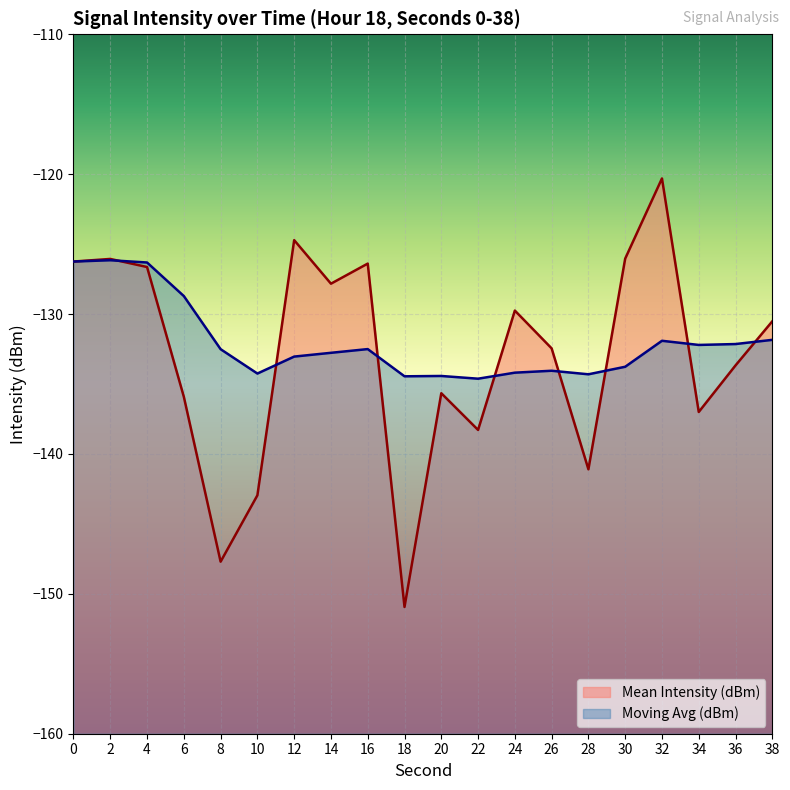

True or false: Mean Intensity (dBm) has more than 1 points higher than both neighbors.

True